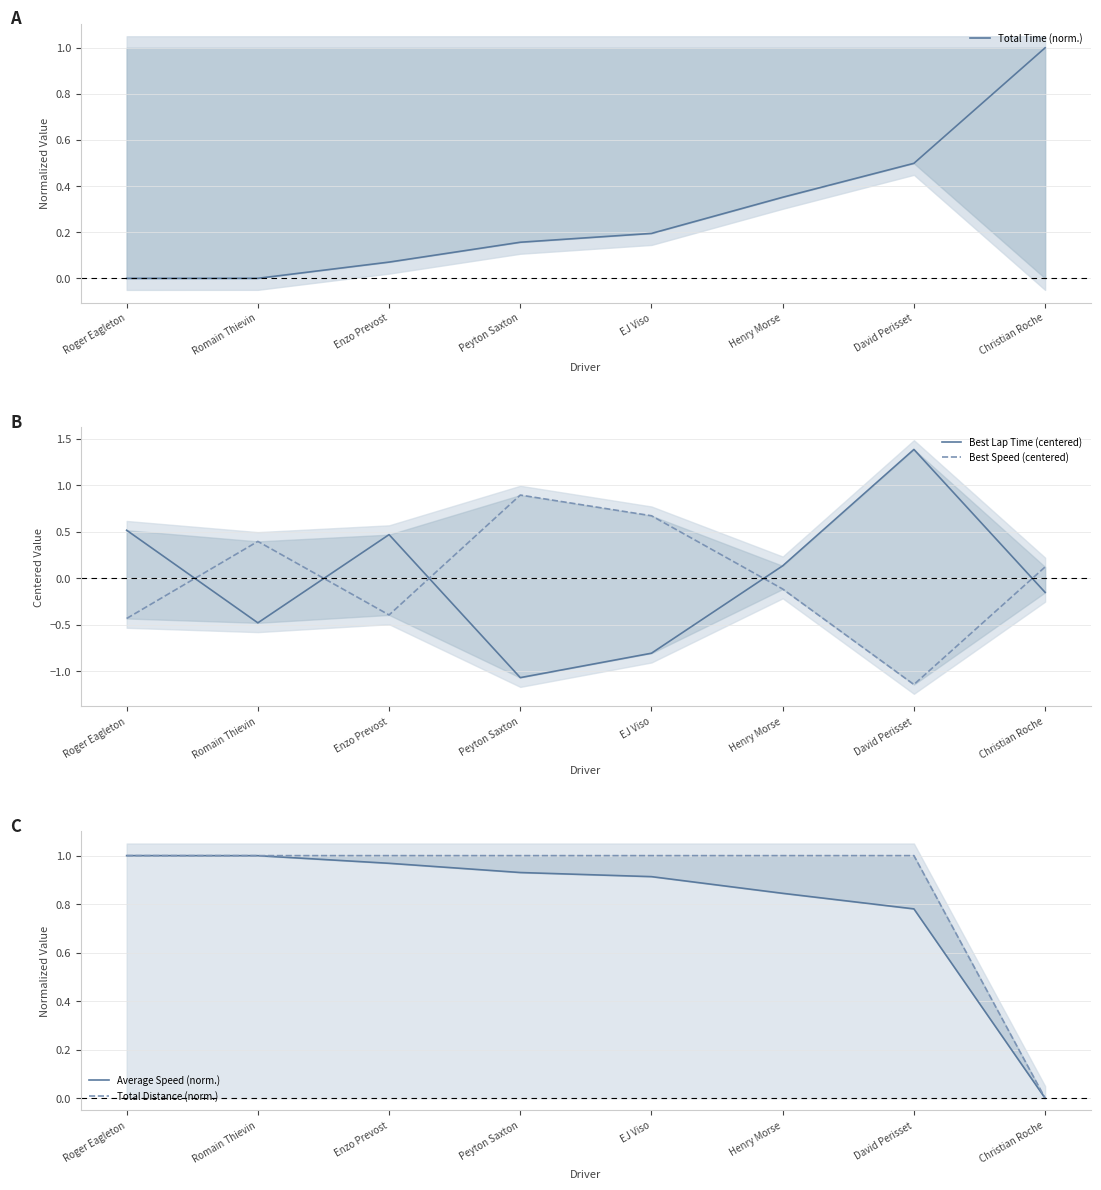

How many data points in Total Time (norm.) are above 0?

7